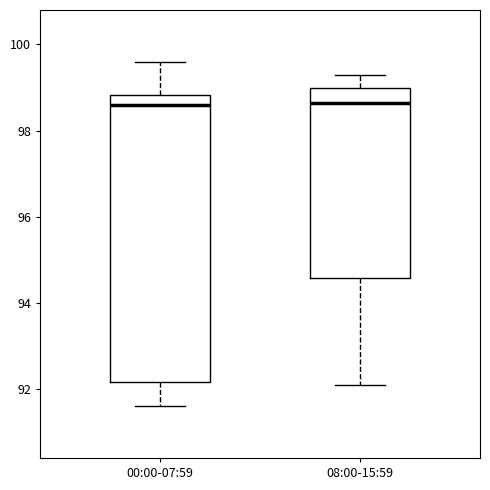

Reading left to right, transcribe this box plot: for each box, give where its median line is, the range the box spans, and where its two whiskers end, as read against the y-axis. The values are not printed on the chart, so give them approximately, as read against the axis.

00:00-07:59: median 98.6, box 92.2 to 98.8, whiskers 91.6 to 99.6
08:00-15:59: median 98.6, box 94.6 to 99.0, whiskers 92.2 to 99.4